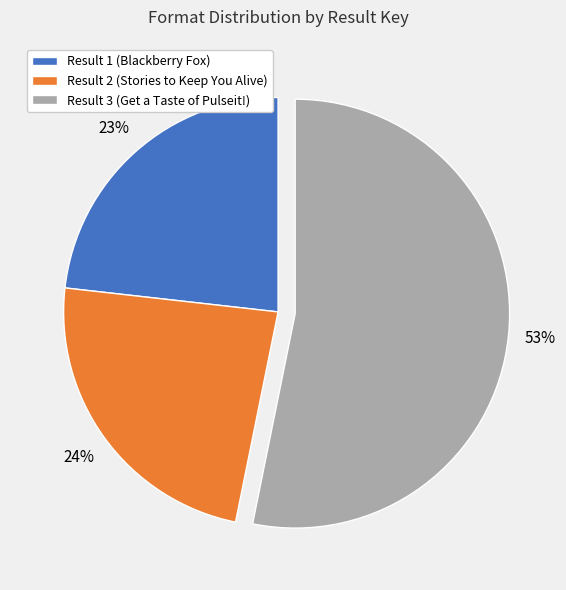

Does any single category account for the majority?

Yes